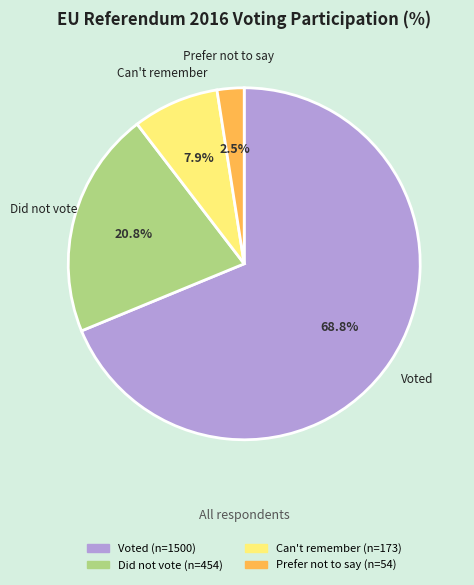

Does any single category account for the majority?

Yes